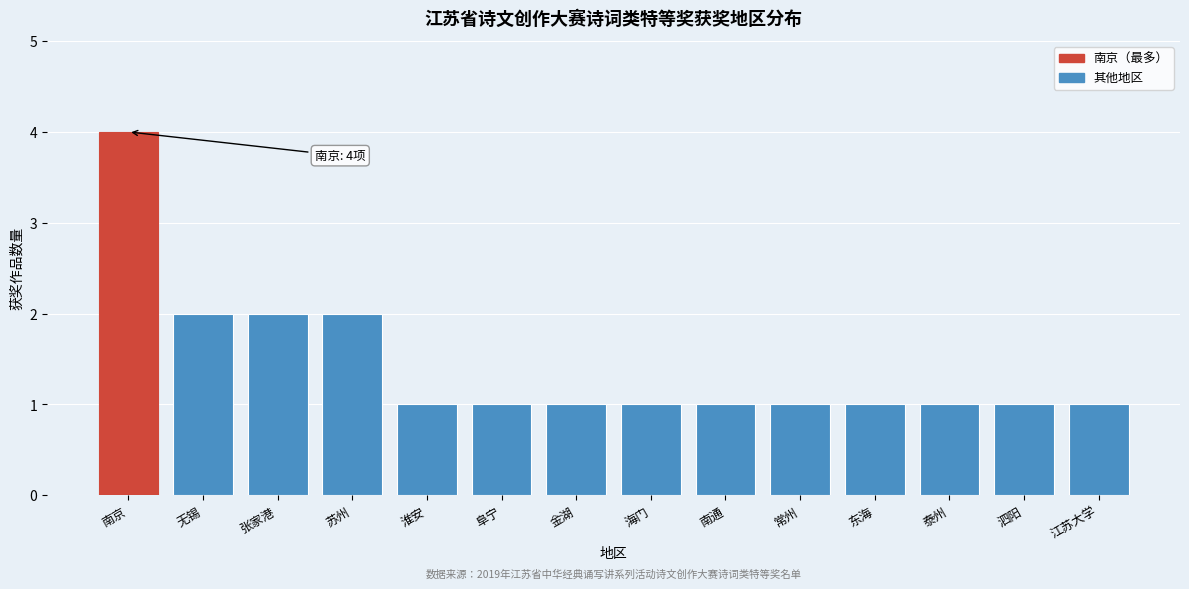

Reading left to right, list all the values displayed in this chart.

4	2	2	2	1	1	1	1	1	1	1	1	1	1